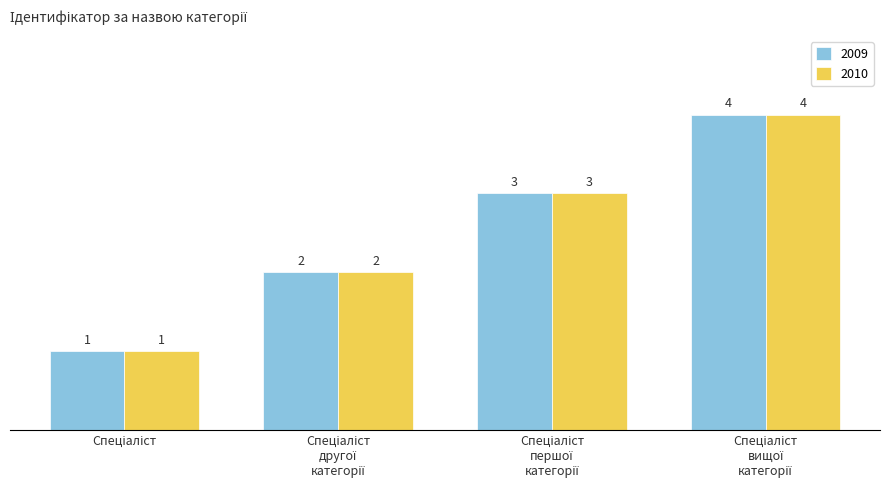

What is the maximum value shown in the chart?

4